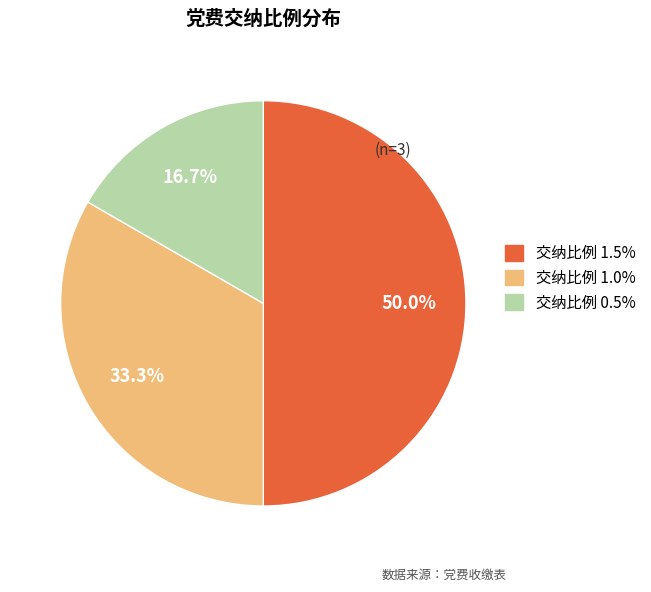

What is the ratio of the value at 交纳比例 1.0% to the value at 交纳比例 1.5%?

0.7